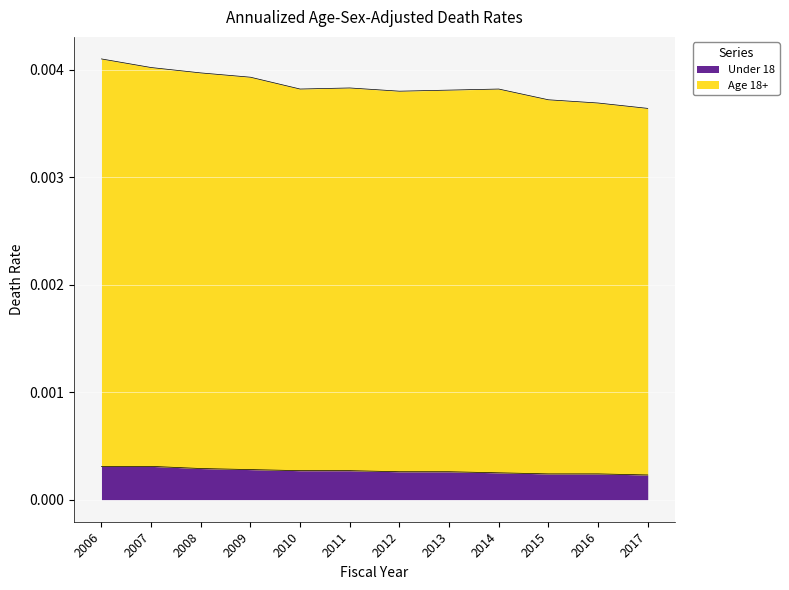

Does the chart display data point markers on the line(s)?

No